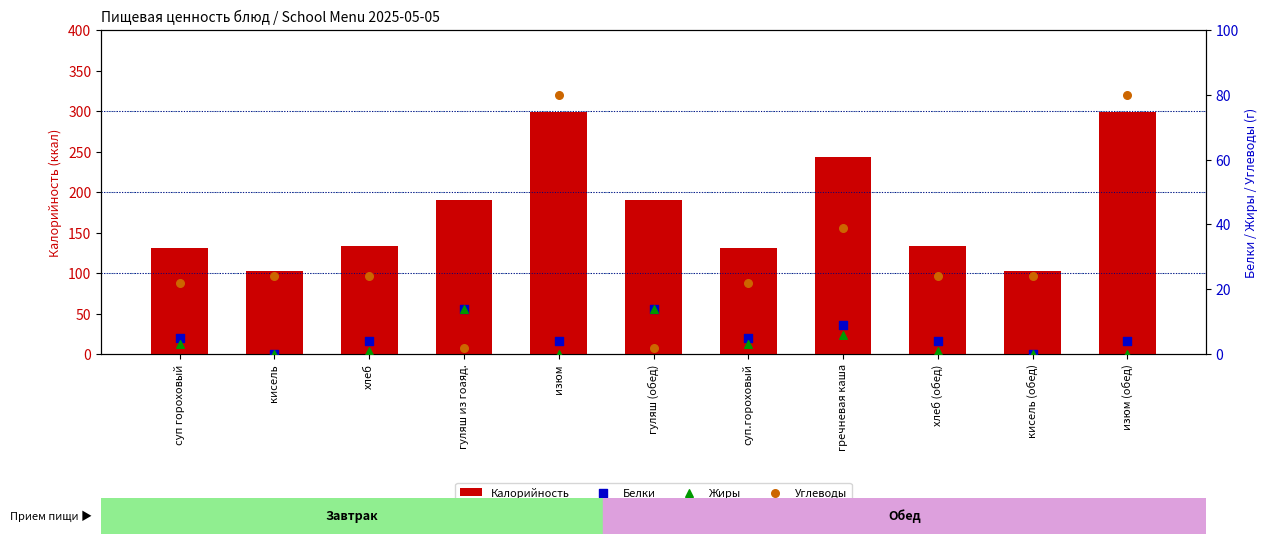

What is the total value across all series at гуляш из гоаяд.?

220